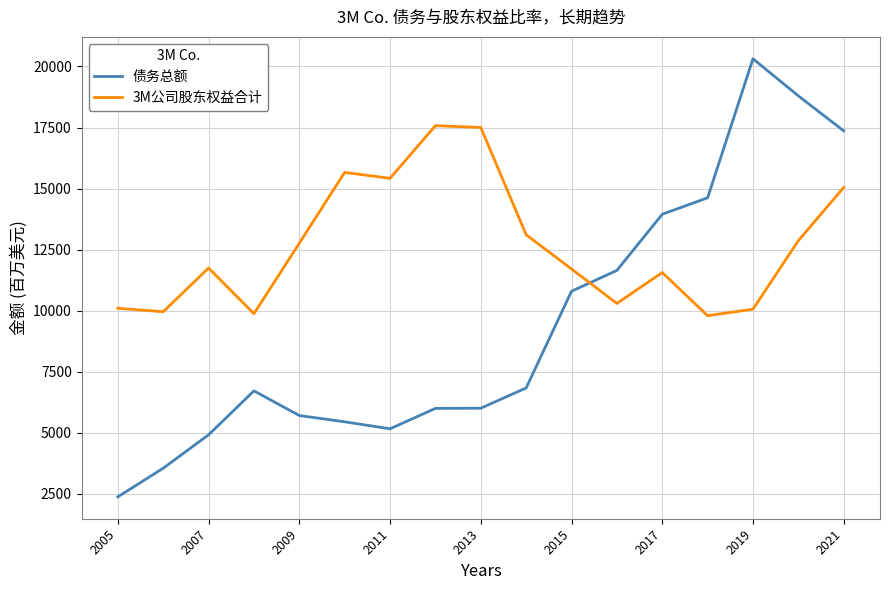

How many times do 3M公司股东权益合计 and 债务总额 cross each other?

1